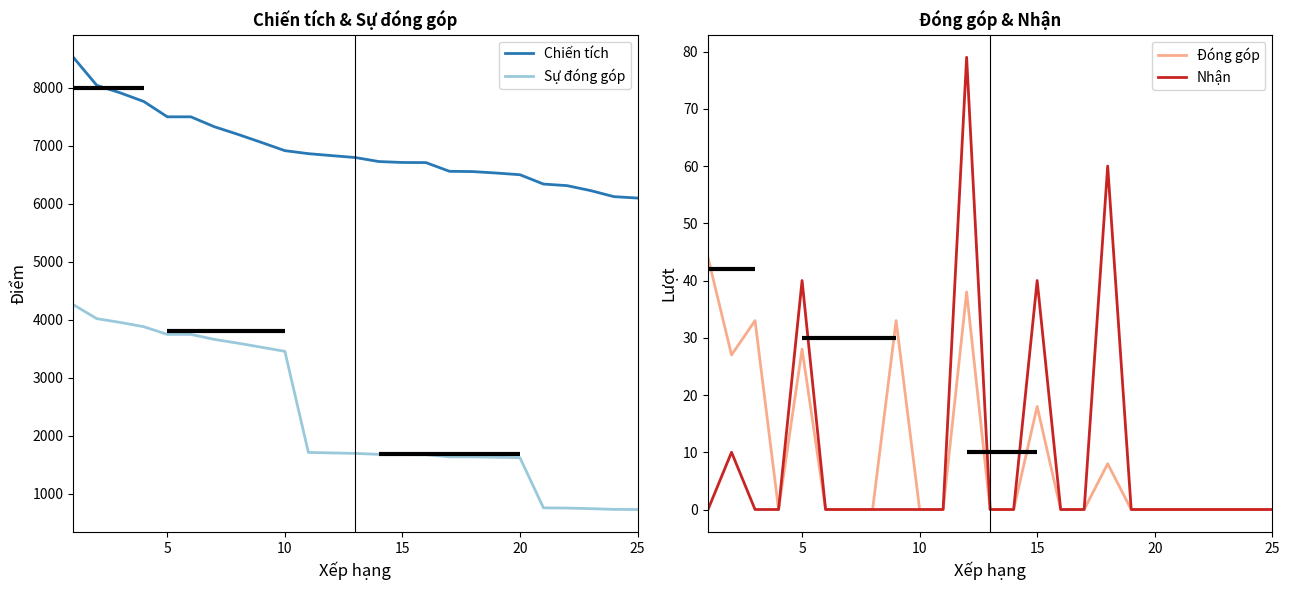

True or false: Chiến tích and Sự đóng góp intersect in this chart.

False